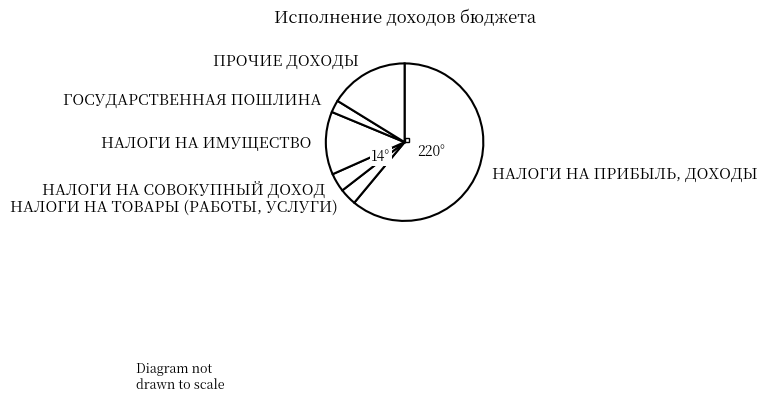

Between НАЛОГИ НА ПРИБЫЛЬ, ДОХОДЫ and ГОСУДАРСТВЕННАЯ ПОШЛИНА, which is larger?

НАЛОГИ НА ПРИБЫЛЬ, ДОХОДЫ